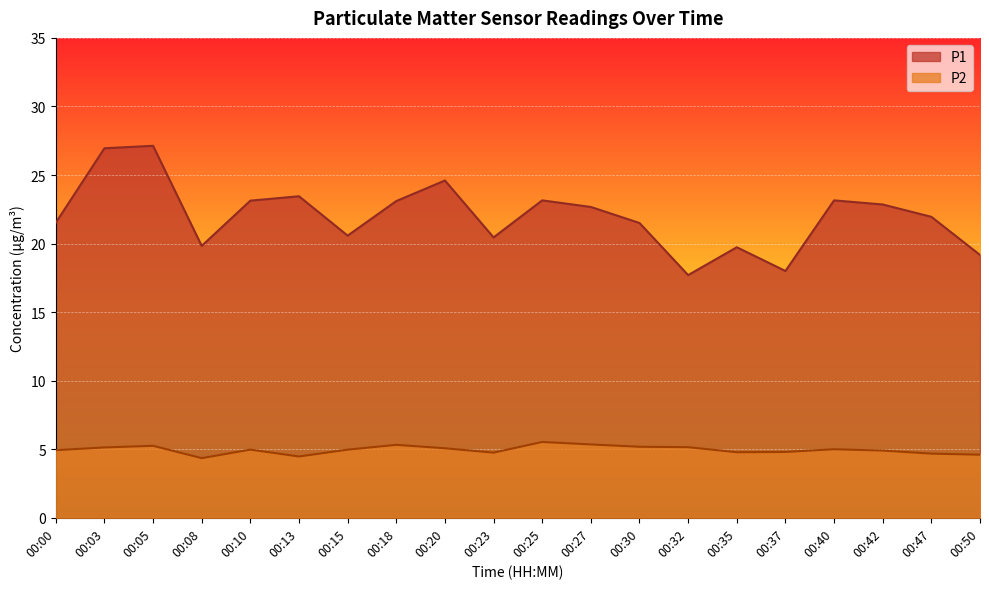

Is the value of P1 at 00:25 greater than the value of P2 at 00:47?

Yes